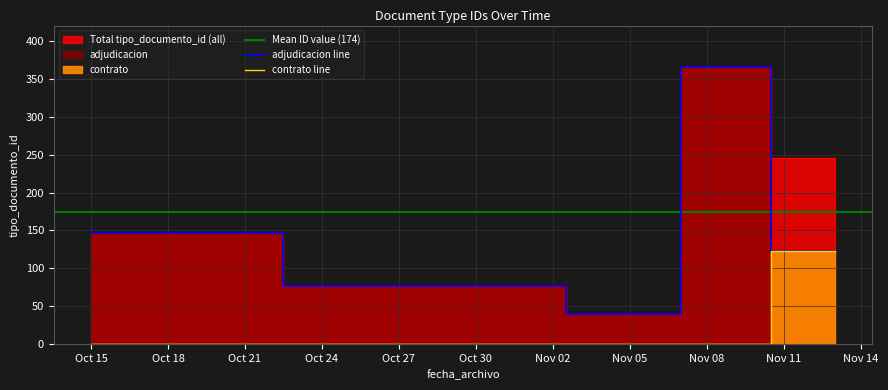

What is the maximum value for adjudicacion line?

366